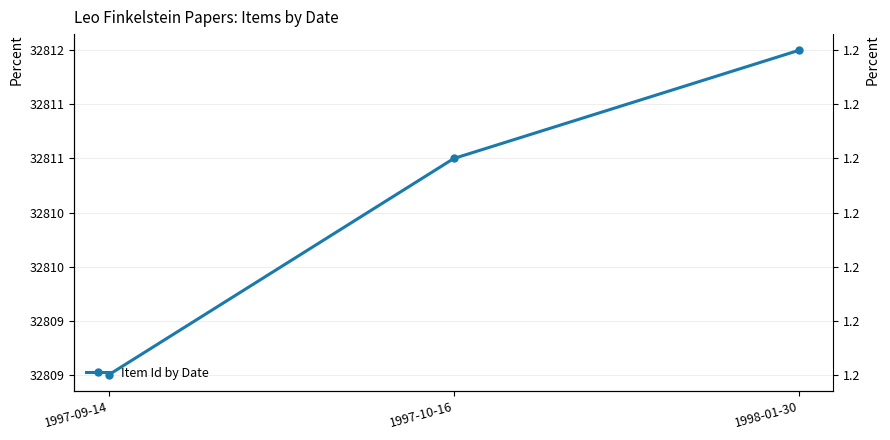

What is the difference between the maximum and minimum values?

3